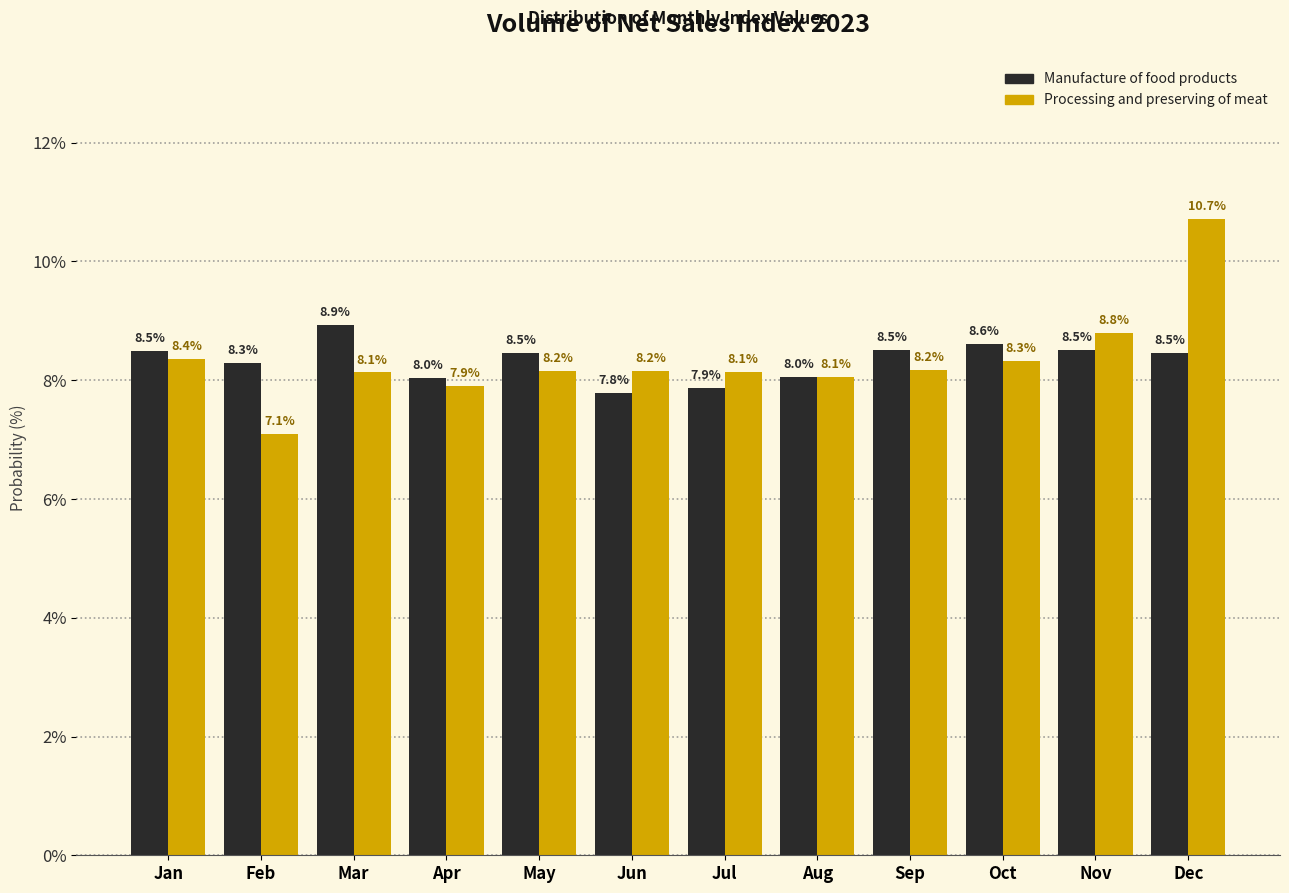

Reading left to right, transcribe all the data shown in this chart.

Manufacture of food products: 8.5	8.3	8.9	8.0	8.5	7.8	7.9	8.0	8.5	8.6	8.5	8.5
Processing and preserving of meat: 8.4	7.1	8.1	7.9	8.2	8.2	8.1	8.1	8.2	8.3	8.8	10.7